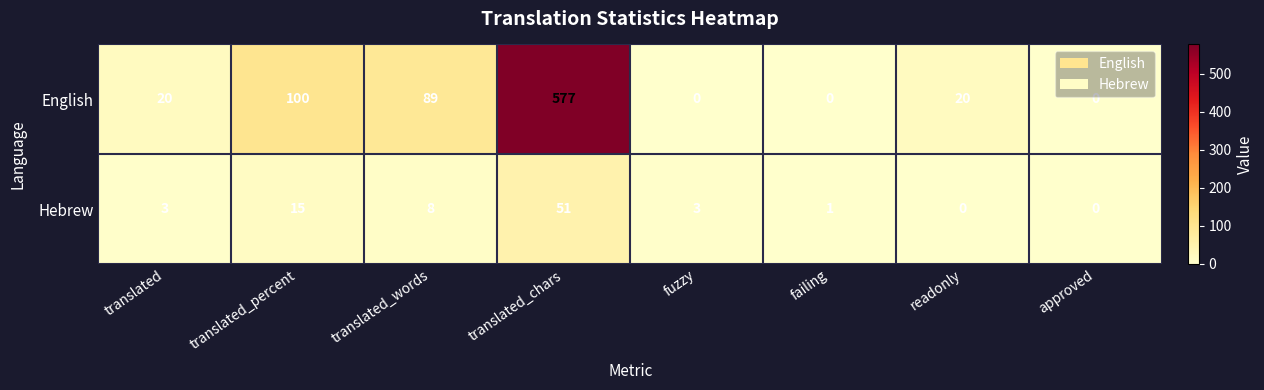

Rank the series by their average value, from highest to lowest.

English, Hebrew